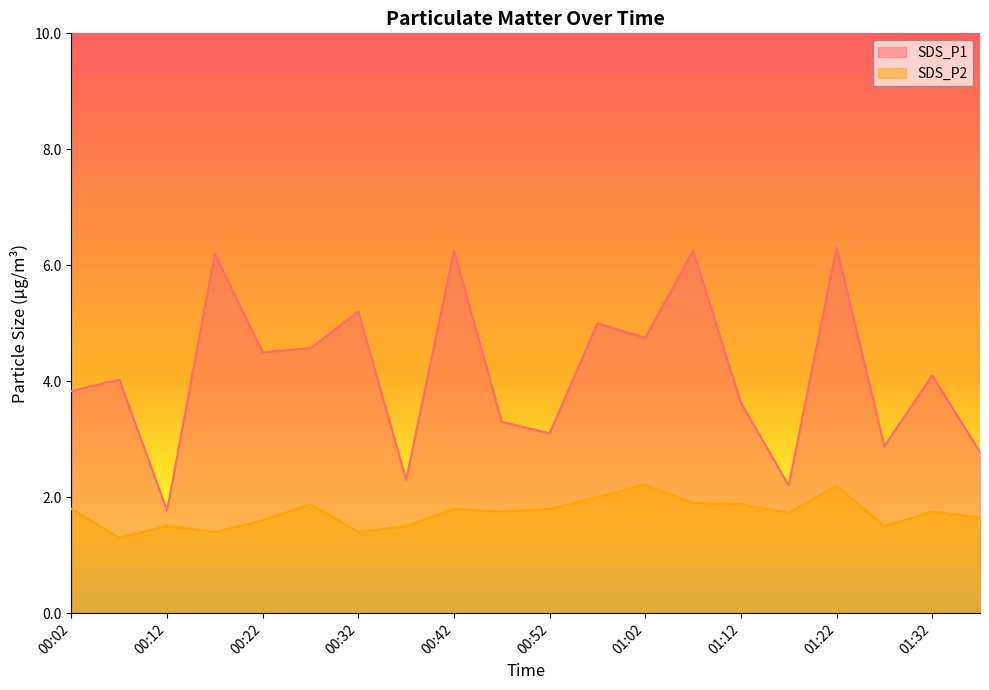

Does the chart display data point markers on the line(s)?

No